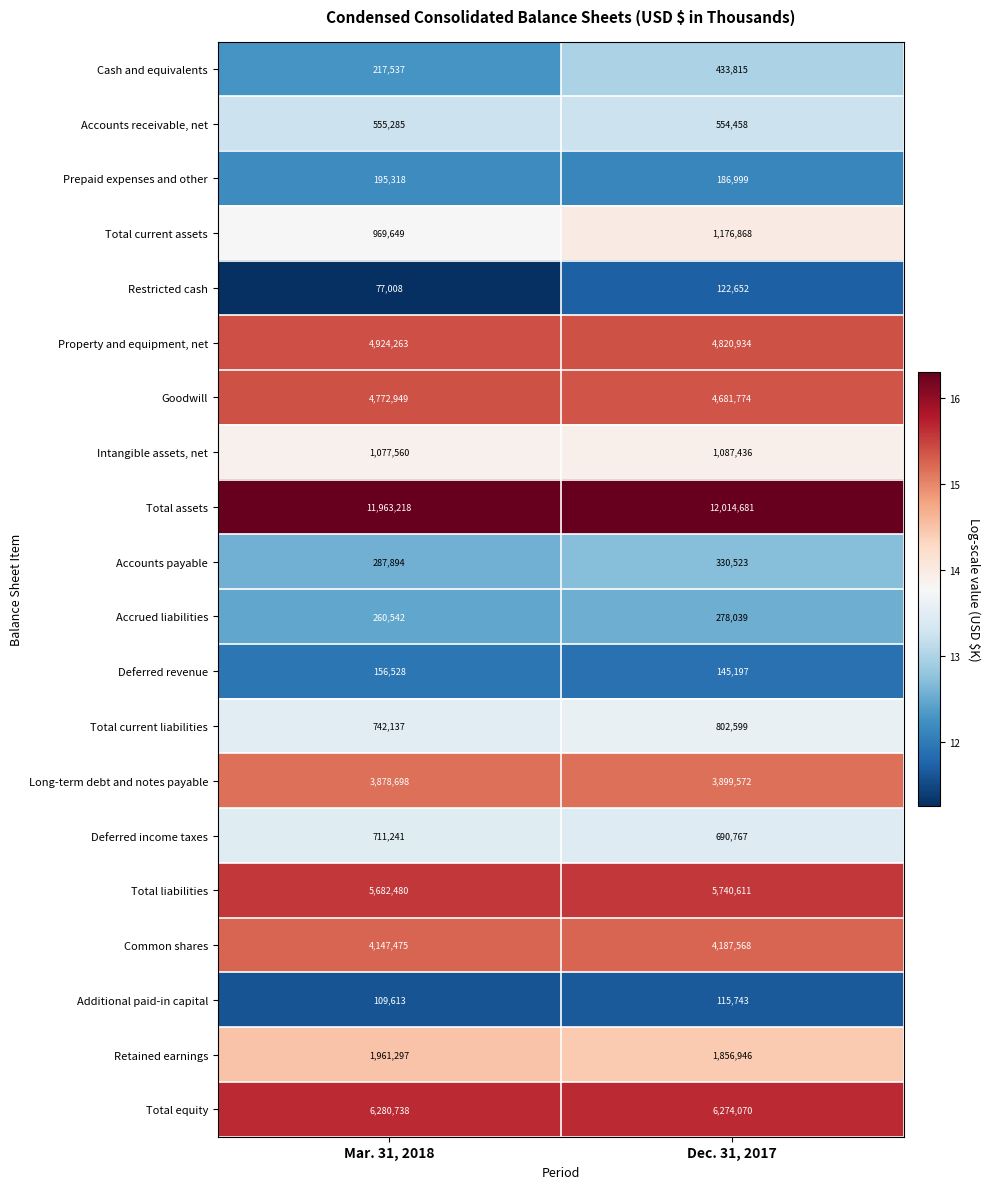

At which label is Total assets closest to 11988949?

Mar. 31, 2018